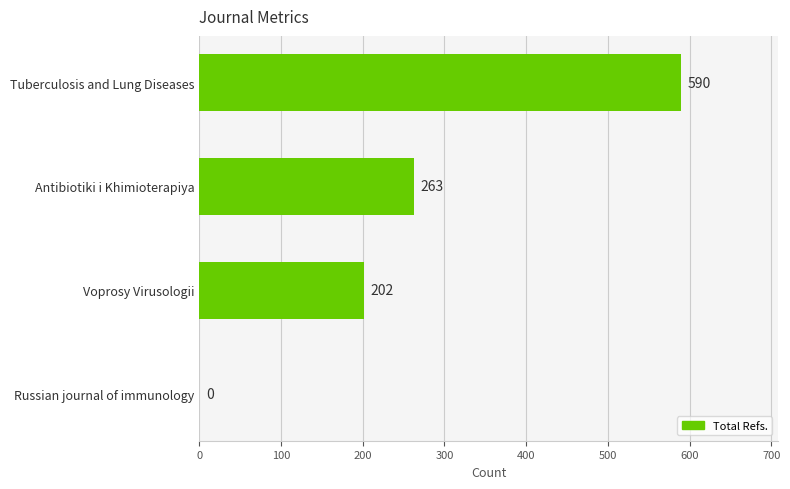

What is the approximate value at Antibiotiki i Khimioterapiya?

263